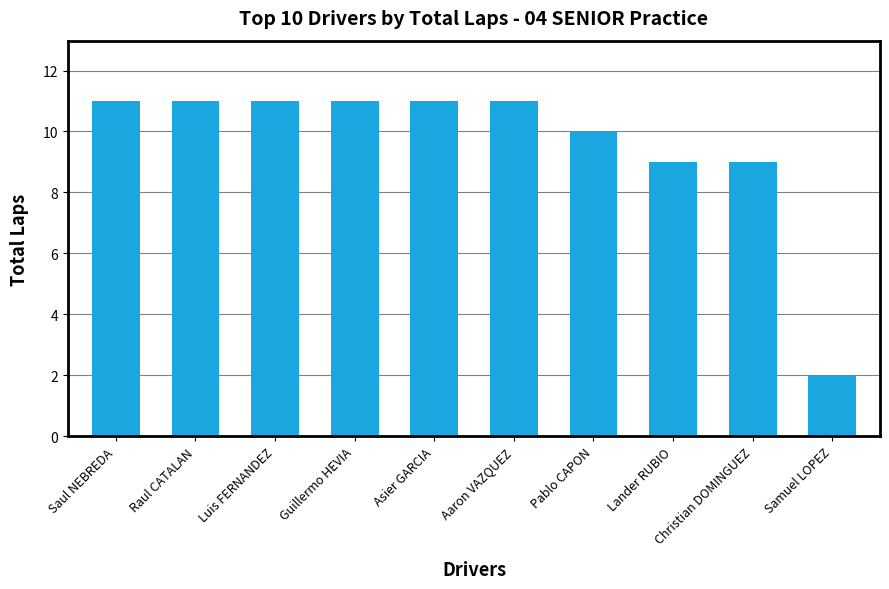

Between Aaron VAZQUEZ and Pablo CAPON, which is larger?

Aaron VAZQUEZ